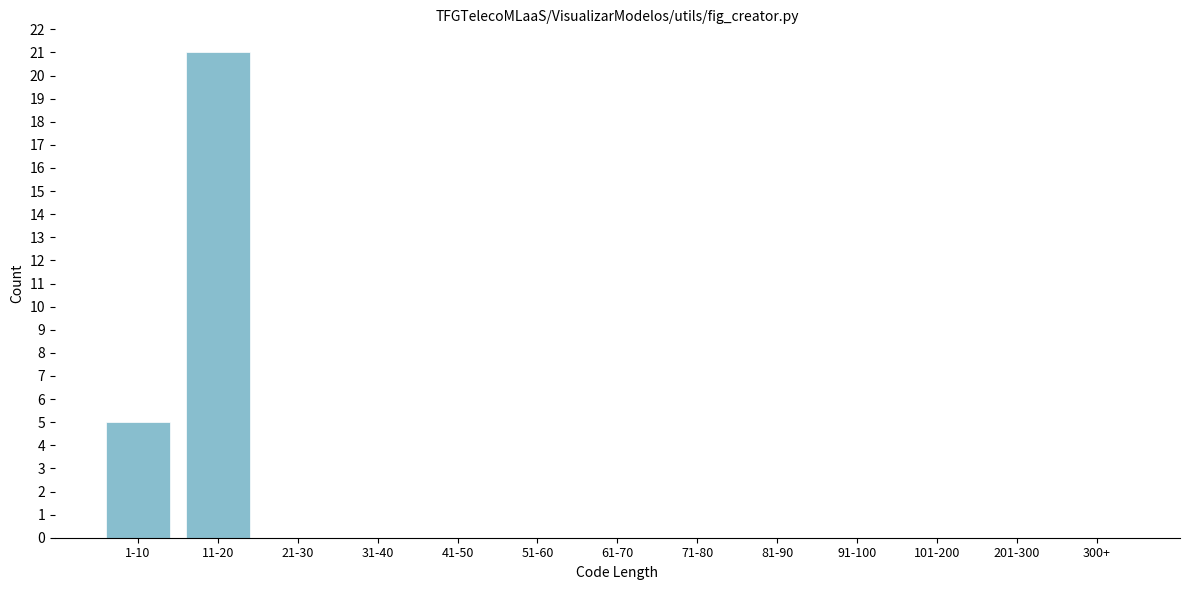

Reading right to left, list all the values displayed in this chart.

300+=0	201-300=0	101-200=0	91-100=0	81-90=0	71-80=0	61-70=0	51-60=0	41-50=0	31-40=0	21-30=0	11-20=21	1-10=5